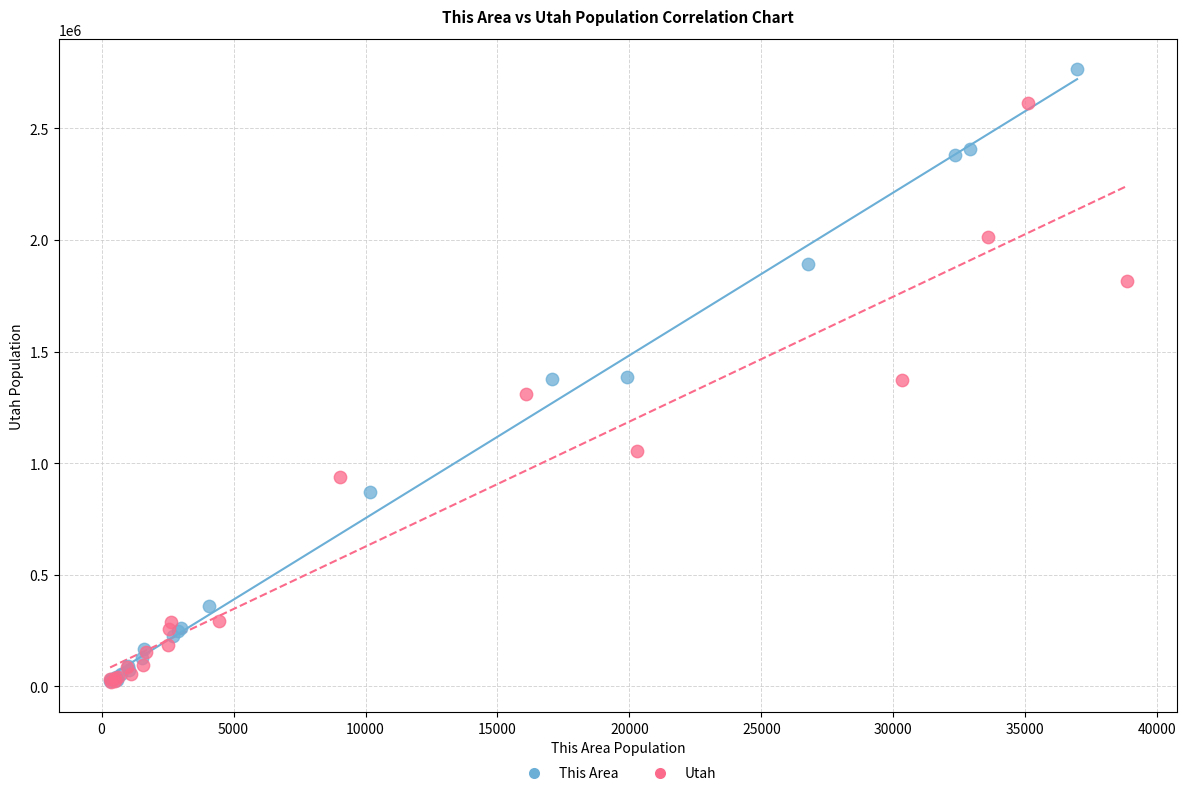

Which series contains the highest Y value?

This Area